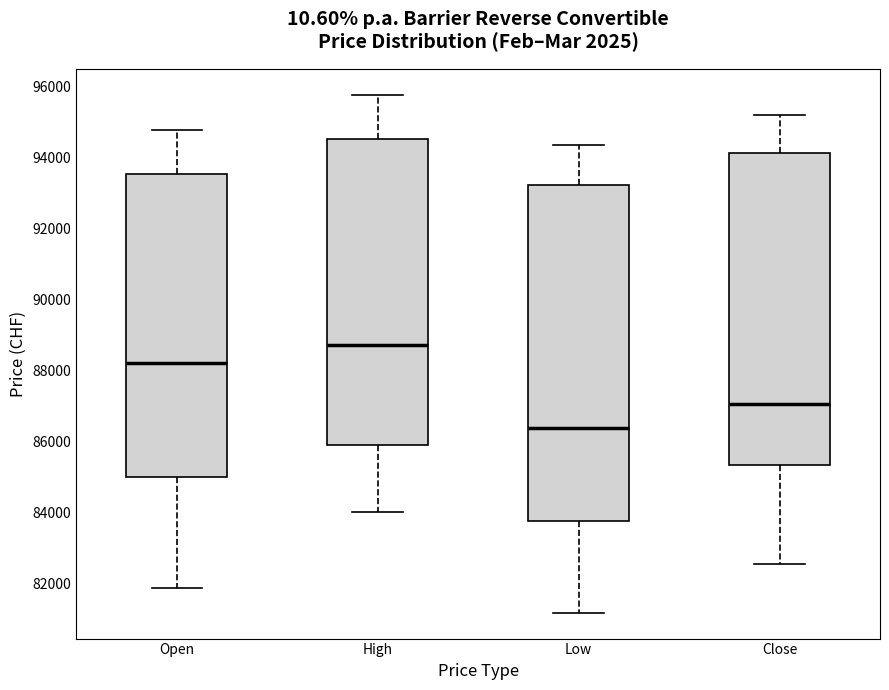

Which box is the tallest, from its lower edge to its upper edge?

Low